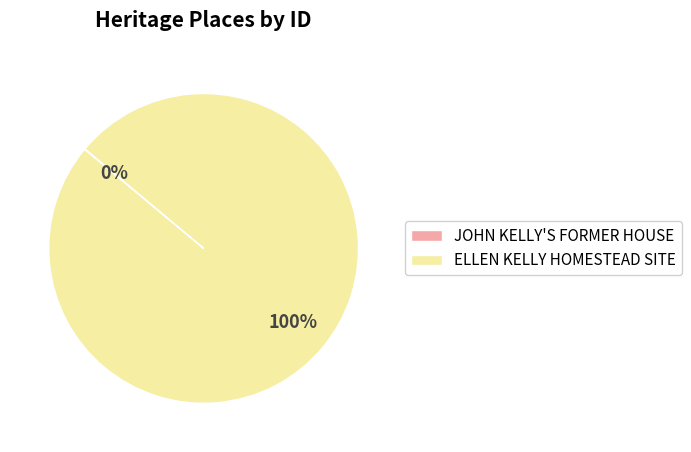

What is the majority slice?

ELLEN KELLY HOMESTEAD SITE